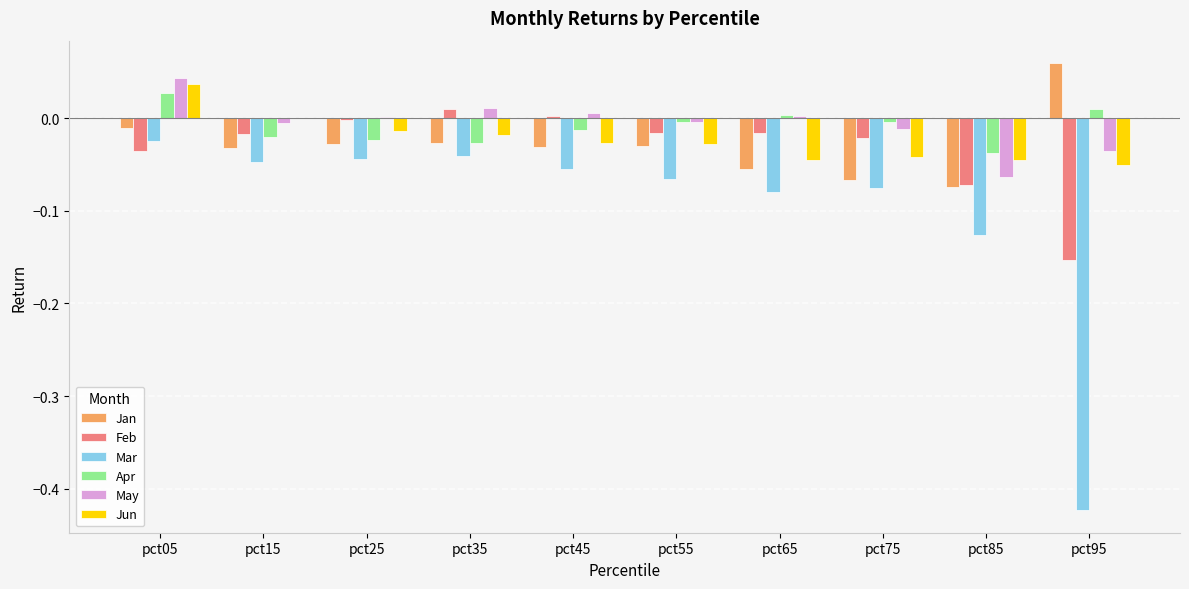

What is the sum of all Mar values?

-1.0